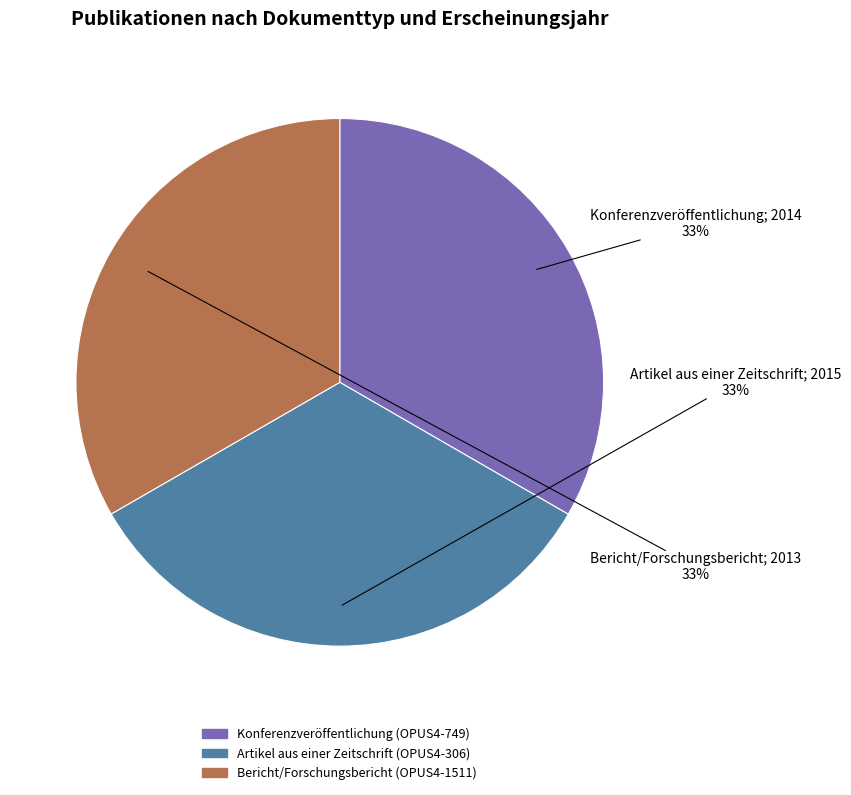

Does any single category account for the majority?

No